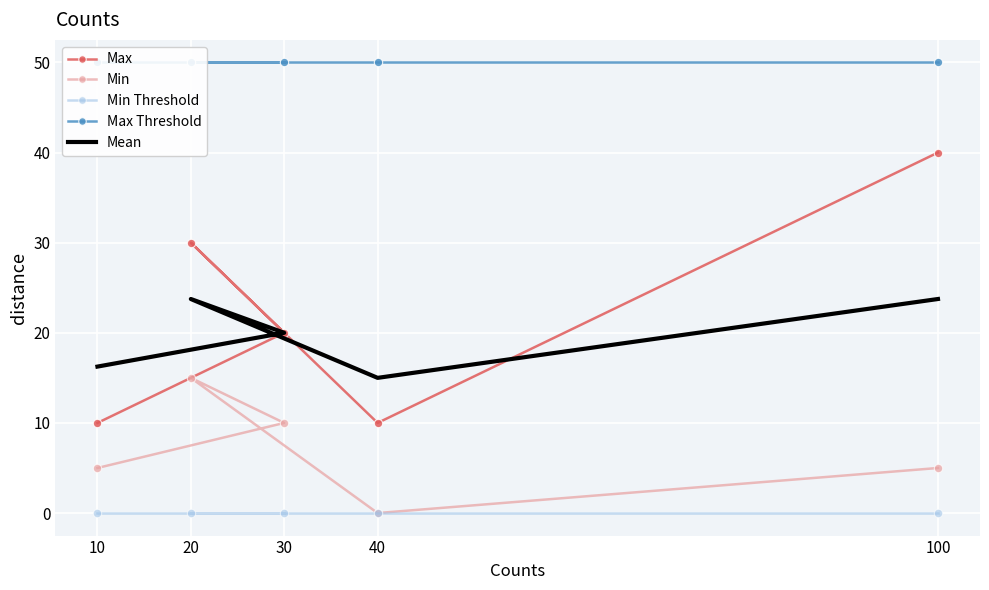

How many series are shown in this chart?

5